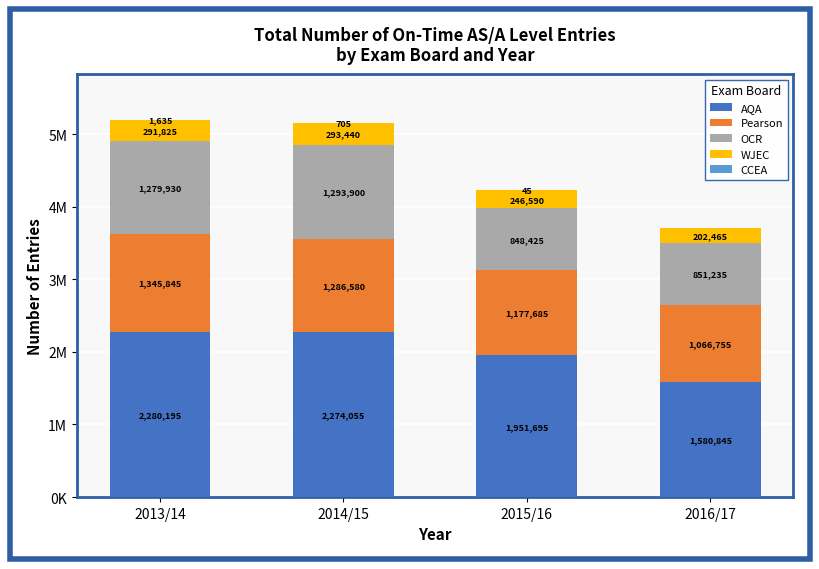

Are the bars horizontal?

No